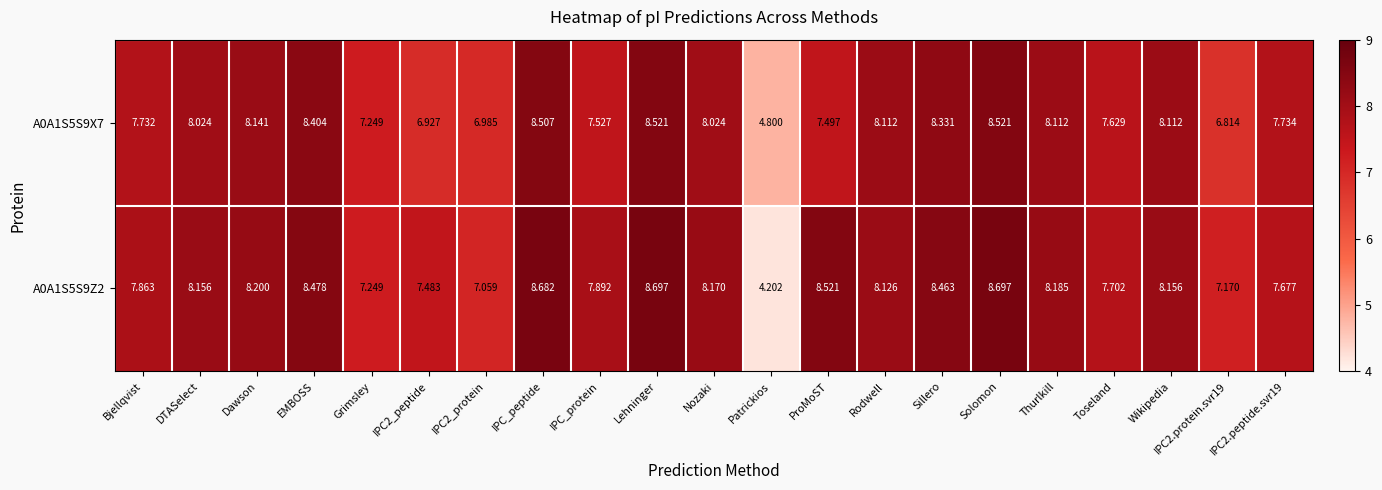

Where does the A0A1S5S9X7 series first go above 8?

DTASelect